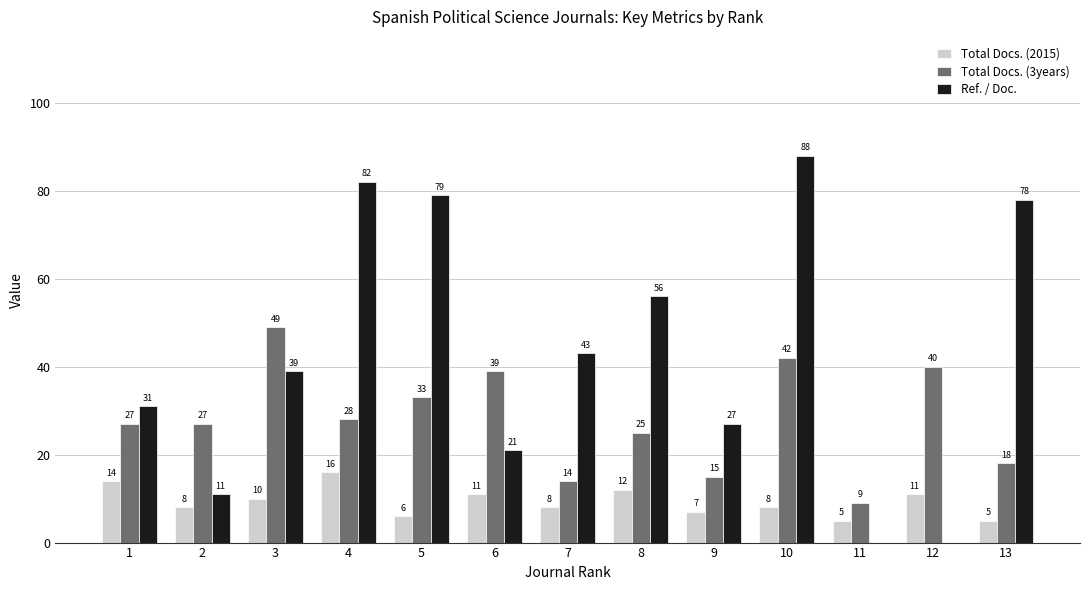

How many groups of bars are there?

13